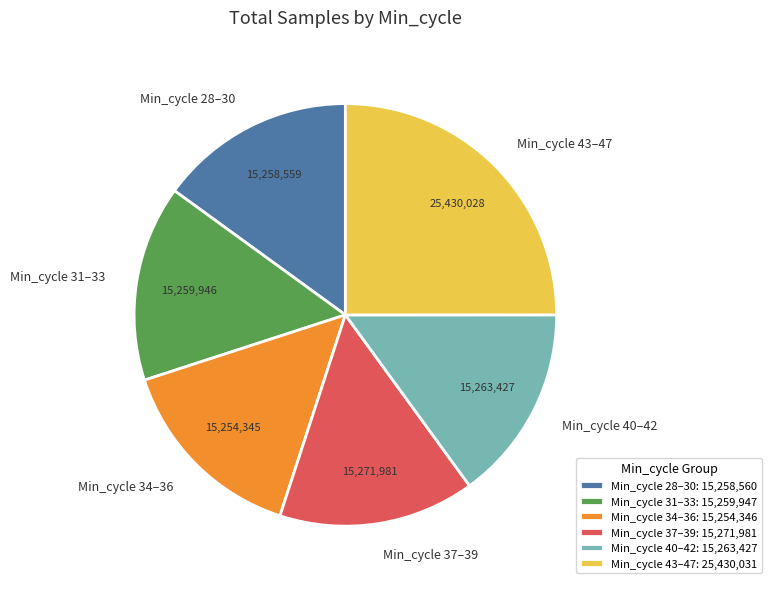

Is it true that Min_cycle 40–42 is 1% of the pie?

False